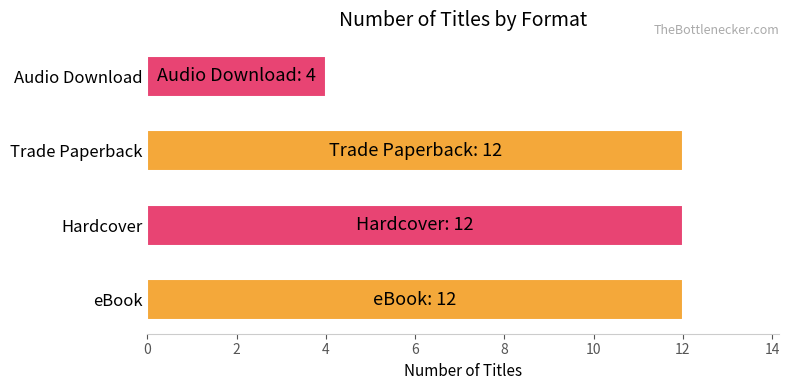

How many values are between 12 and 13?

3